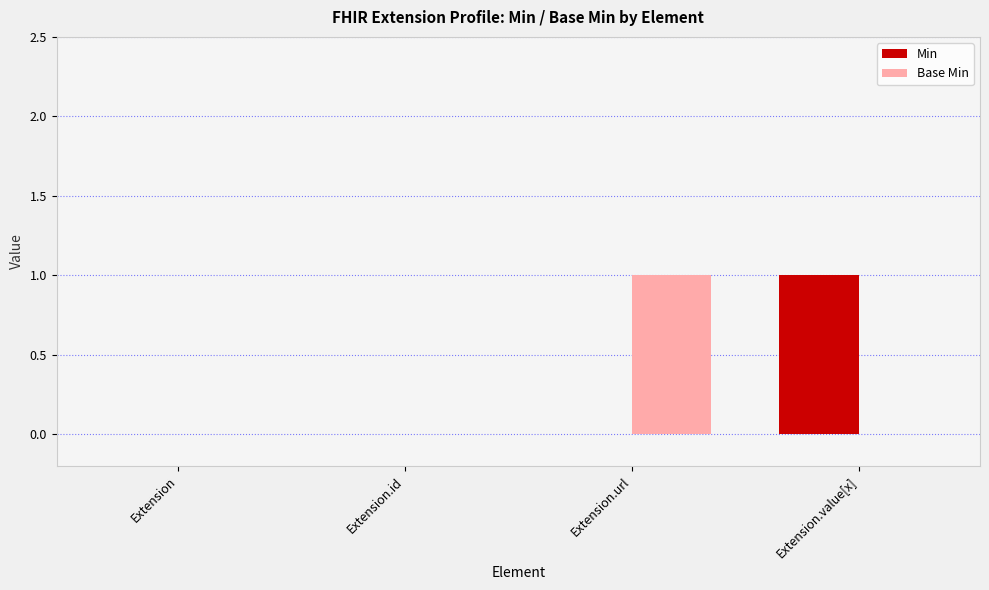

The value of Base Min at Extension.url is 1. True or false?

True